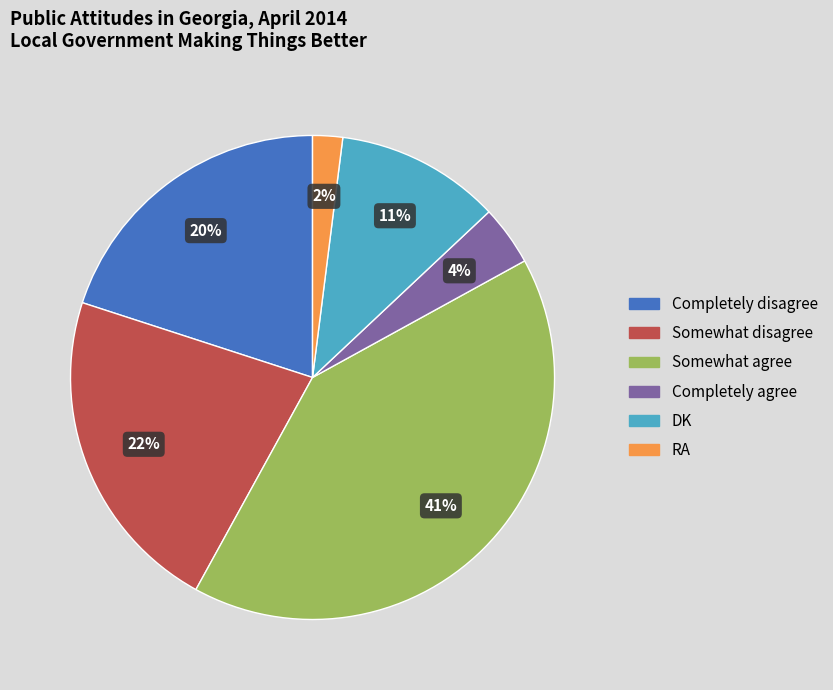

To the nearest percent, what is the difference between the largest and smallest slice percentages?

39%